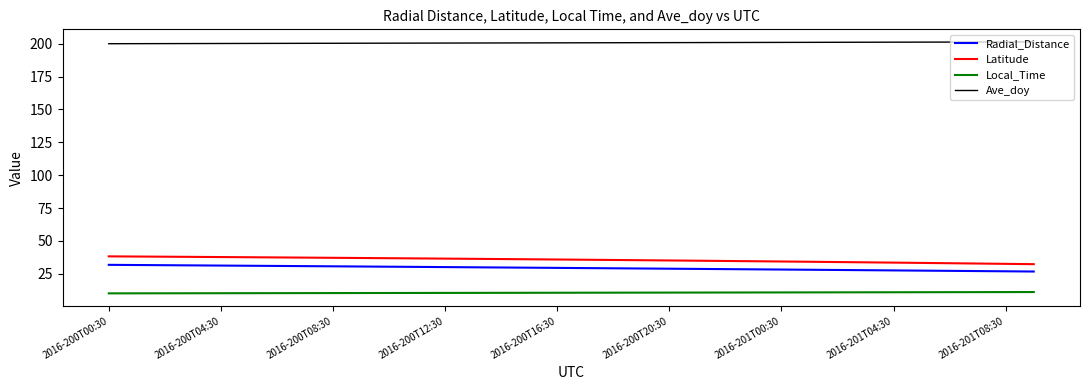

Which series has the widest spread of values?

Latitude